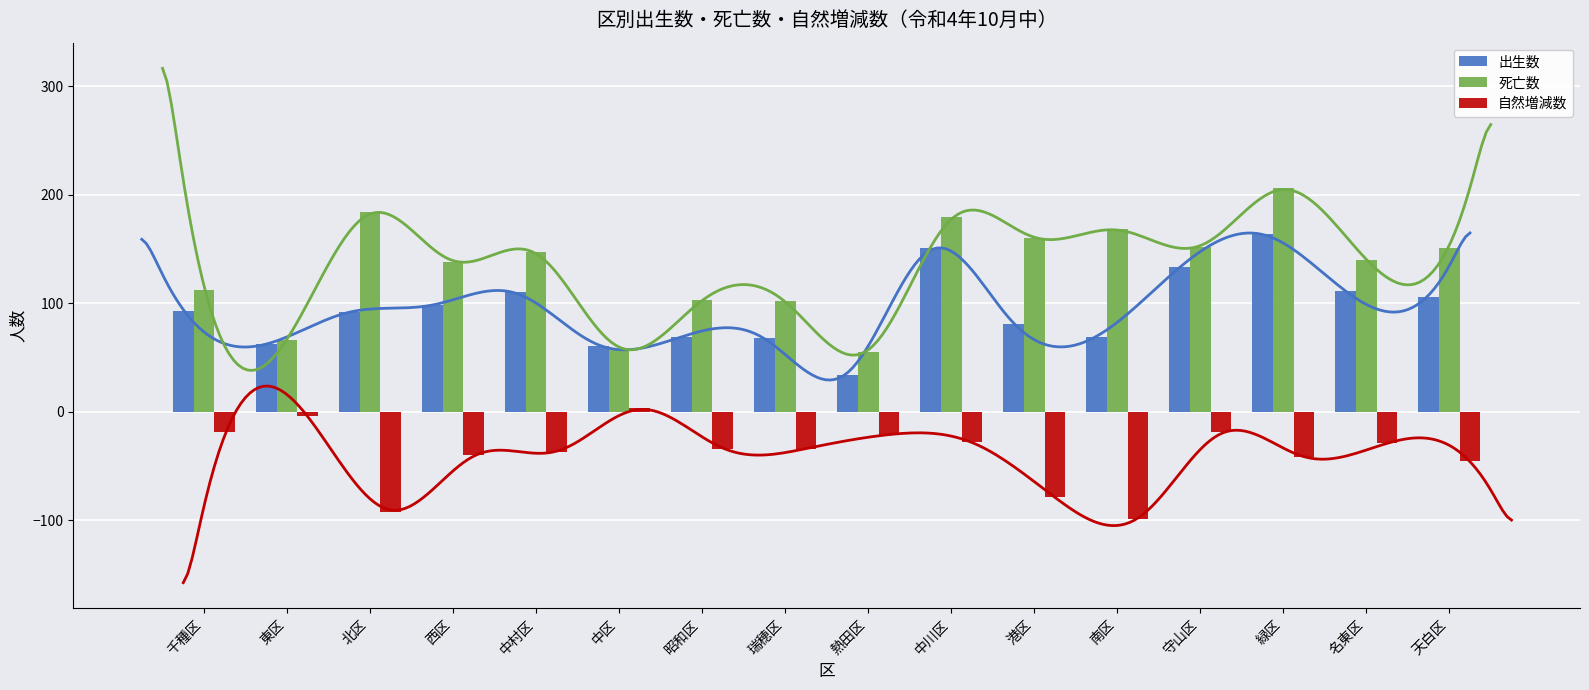

Rank the series by their average value, from highest to lowest.

死亡数, 出生数, 自然増減数